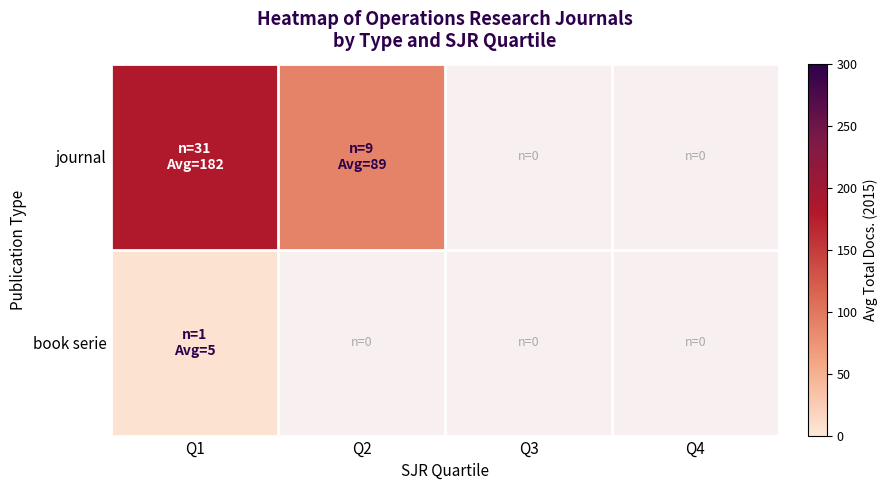

Which series has the largest range (max minus min)?

journal